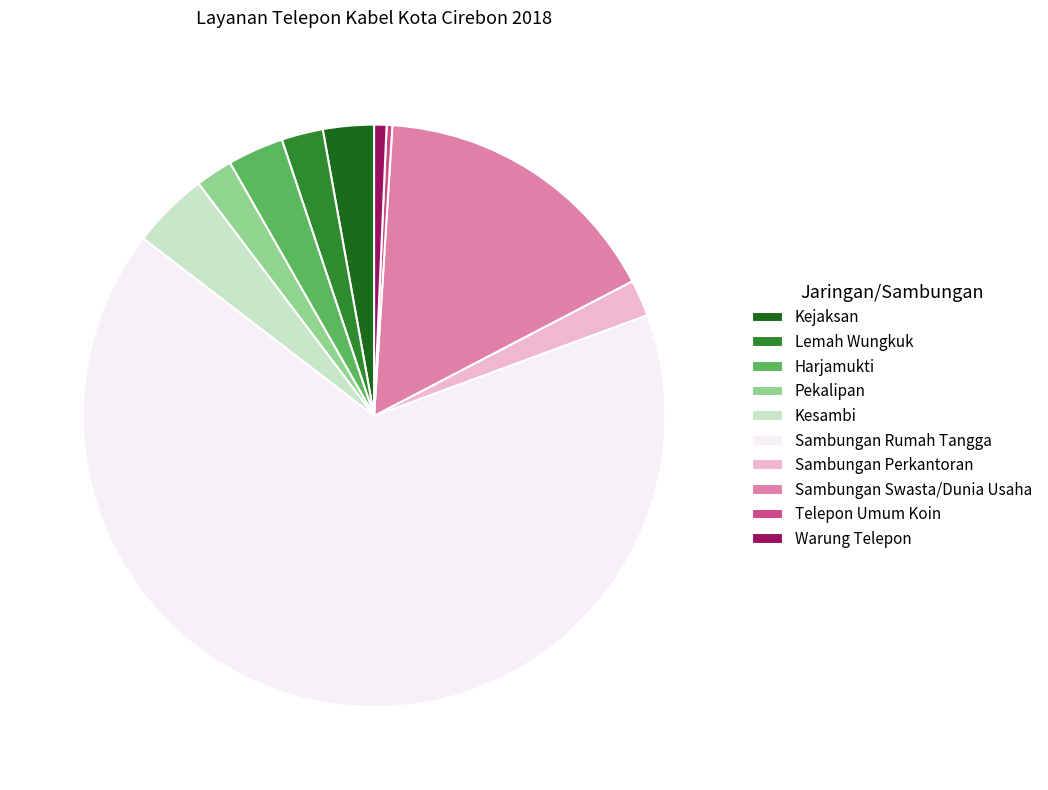

Is Pekalipan the majority of the pie?

No